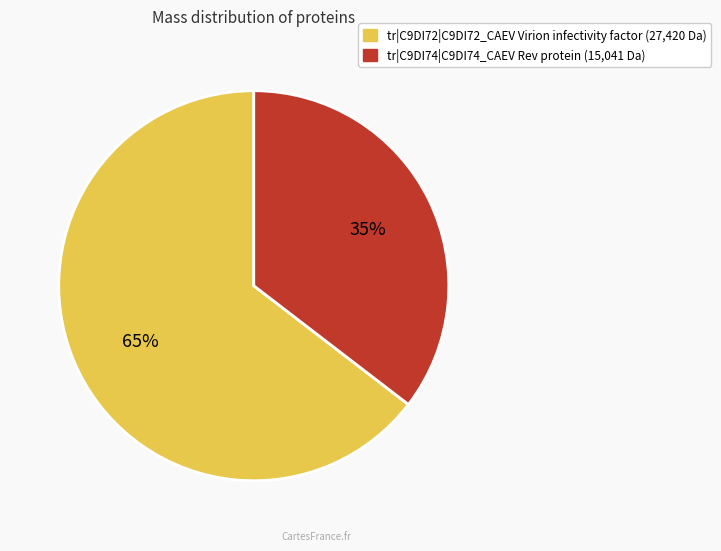

Between tr|C9DI74|C9DI74_CAEV Rev protein and tr|C9DI72|C9DI72_CAEV Virion infectivity factor, which is larger?

tr|C9DI72|C9DI72_CAEV Virion infectivity factor